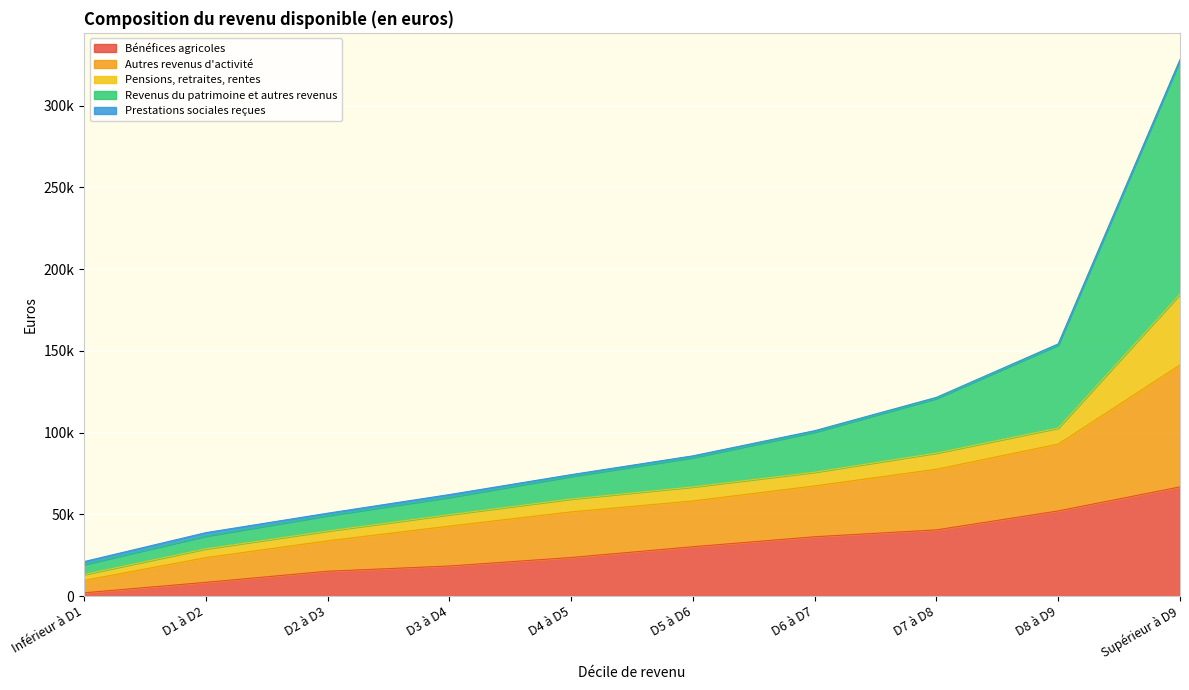

The Autres revenus d'activité series shows 118735 at D7 à D8. True or false?

False